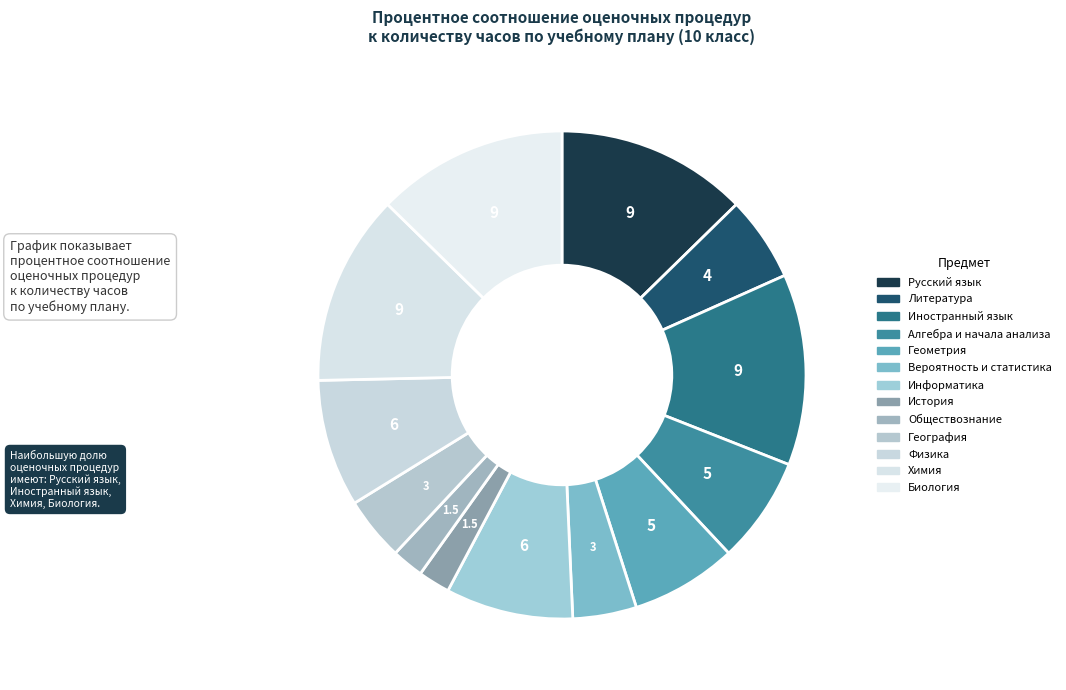

To the nearest percent, what is the average slice percentage?

8%